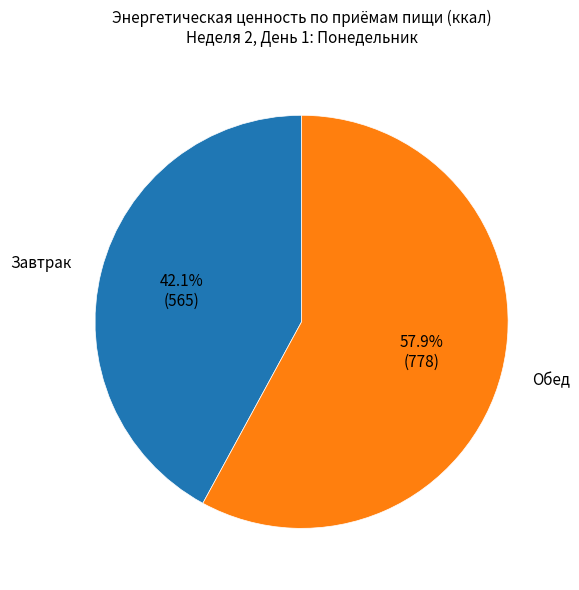

The Завтрак slice represents 35% of the pie. True or false?

False